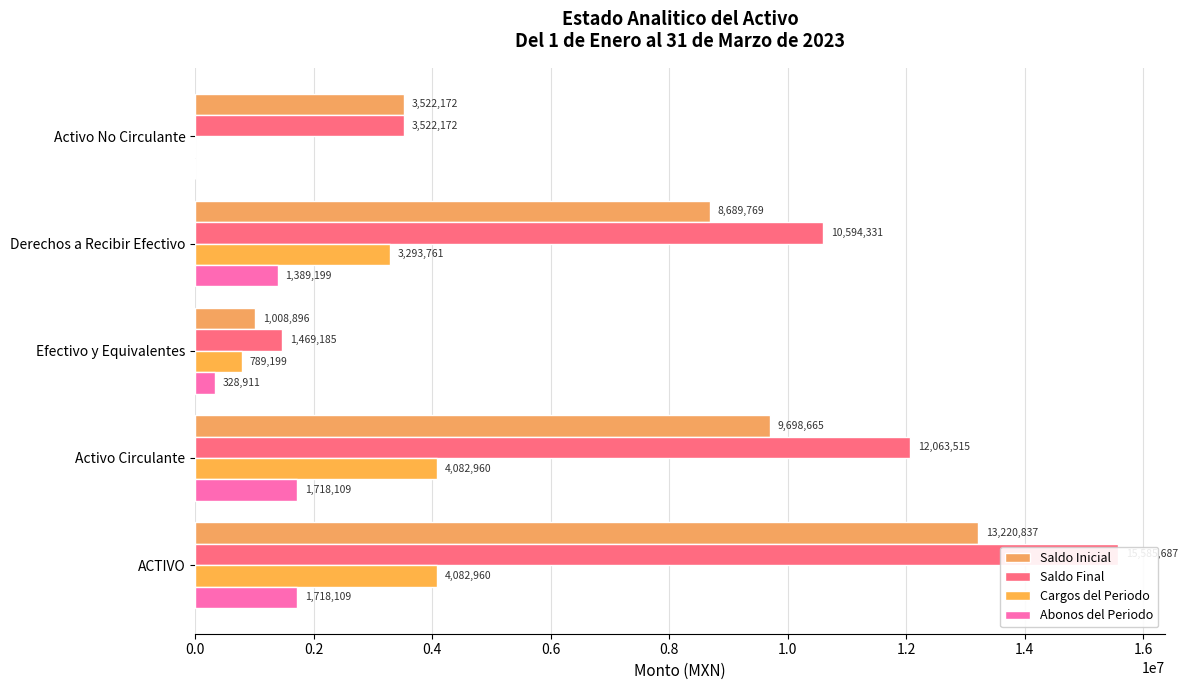

How many categories are shown in the chart?

5